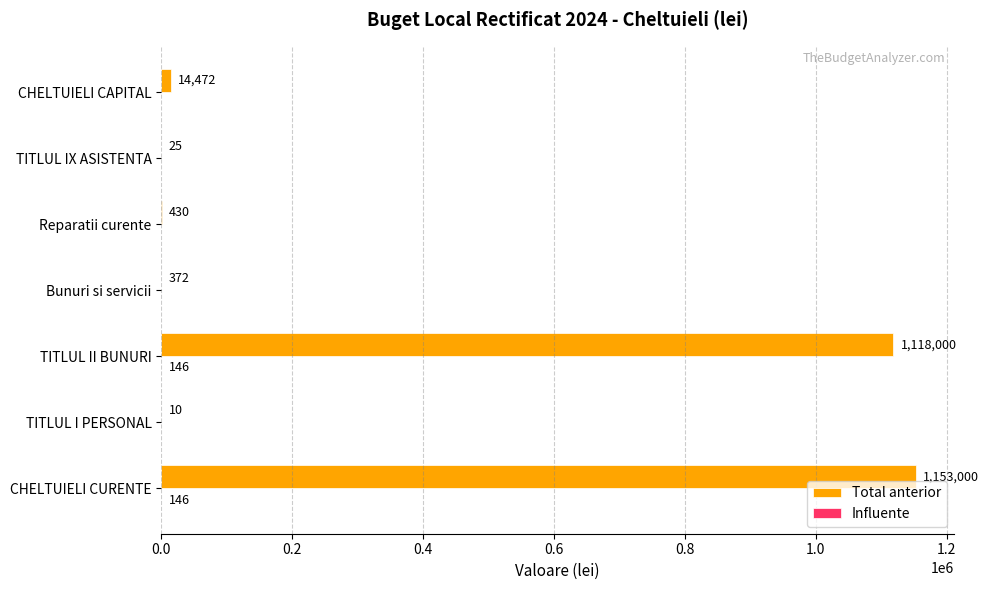

True or false: Total anterior has a value of 372 at Bunuri si servicii.

True